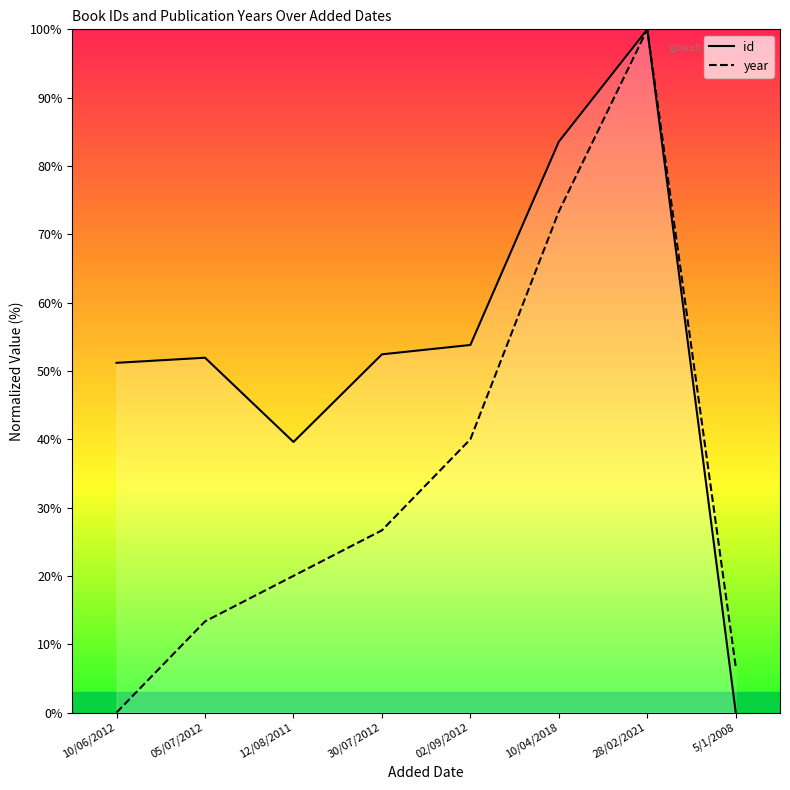

Which series changed the most between 30/07/2012 and 28/02/2021?

year